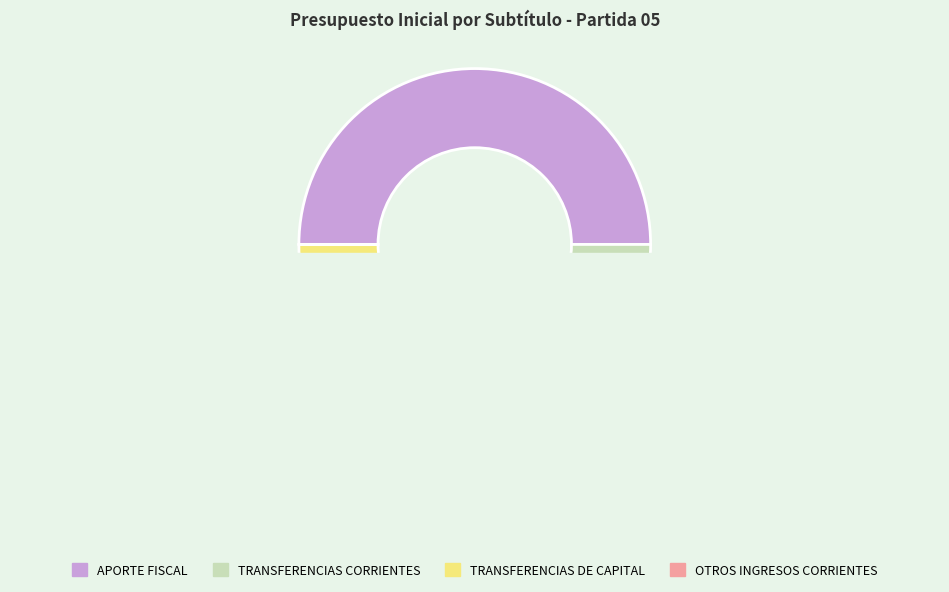

The OTROS INGRESOS CORRIENTES slice represents 0% of the pie. True or false?

True